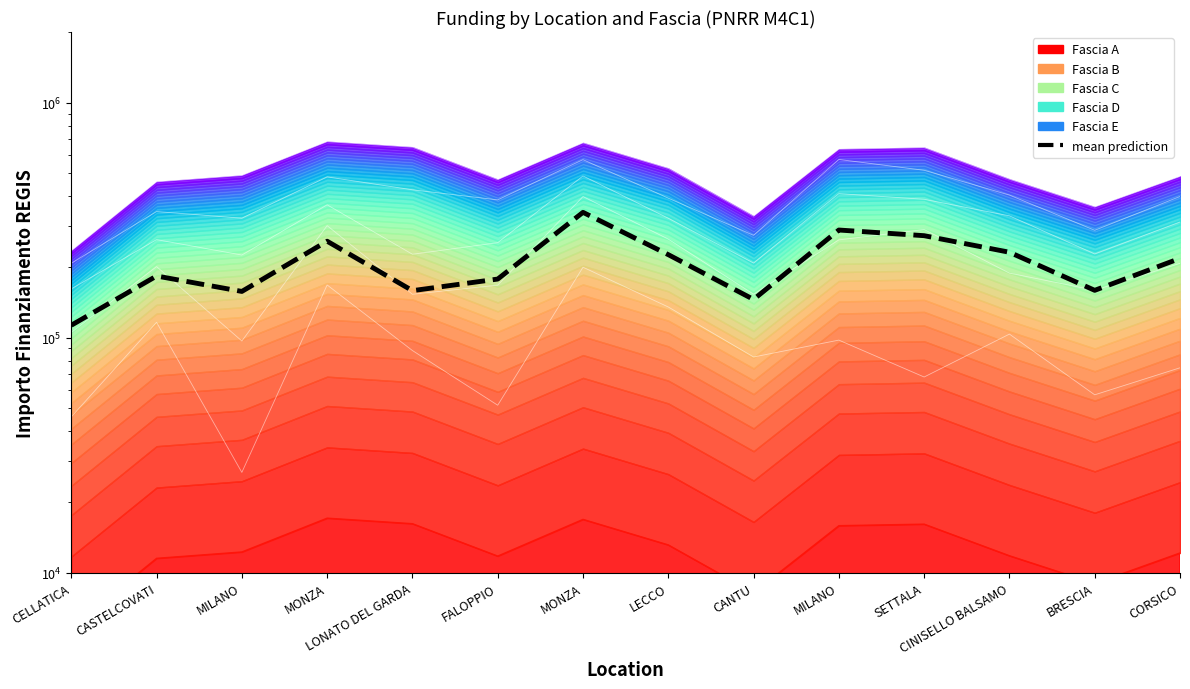

True or false: the data shows 157418.4 at MILANO.

True